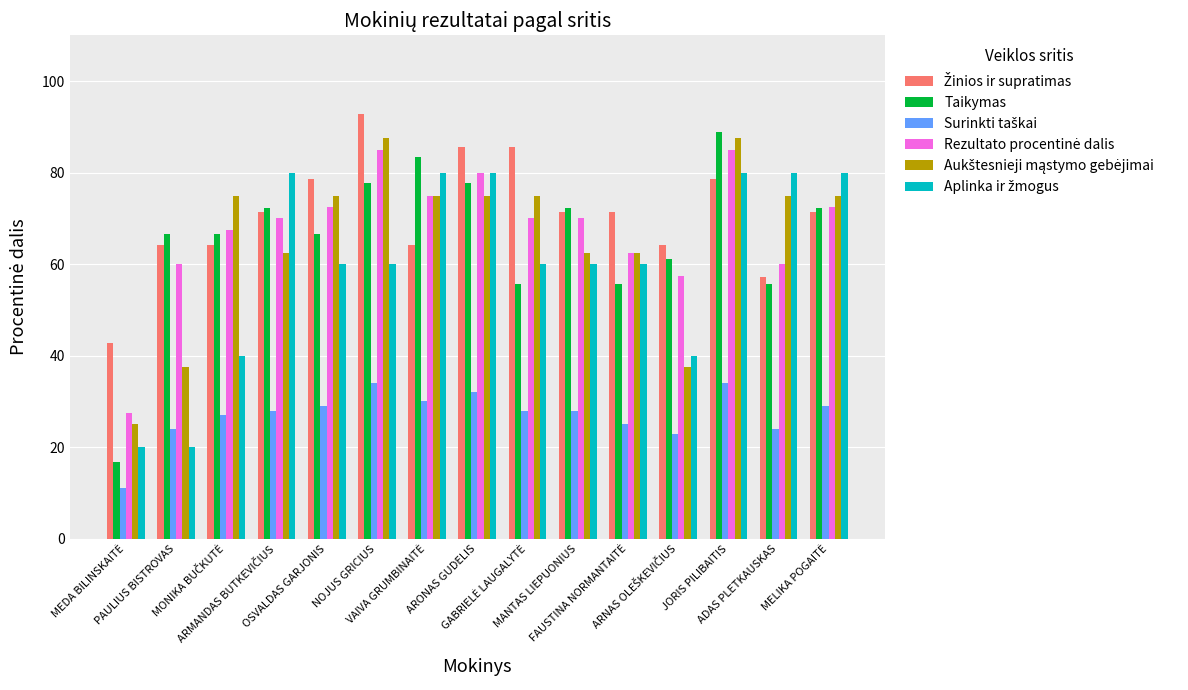

What is the maximum value shown in the chart?

92.9